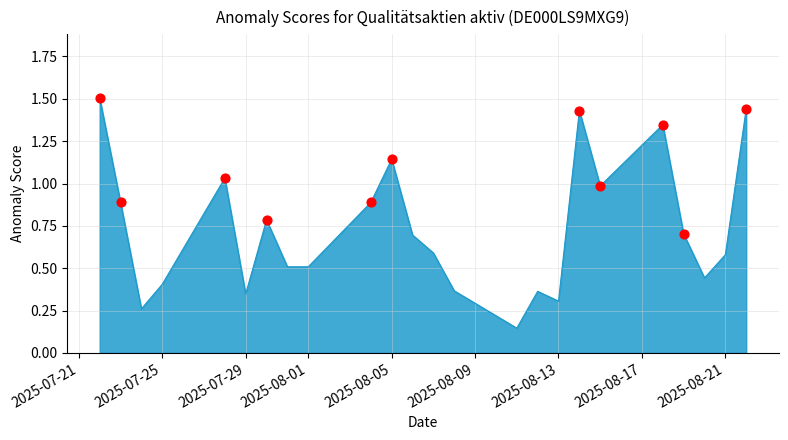

What is the maximum value shown in the chart?

1.5